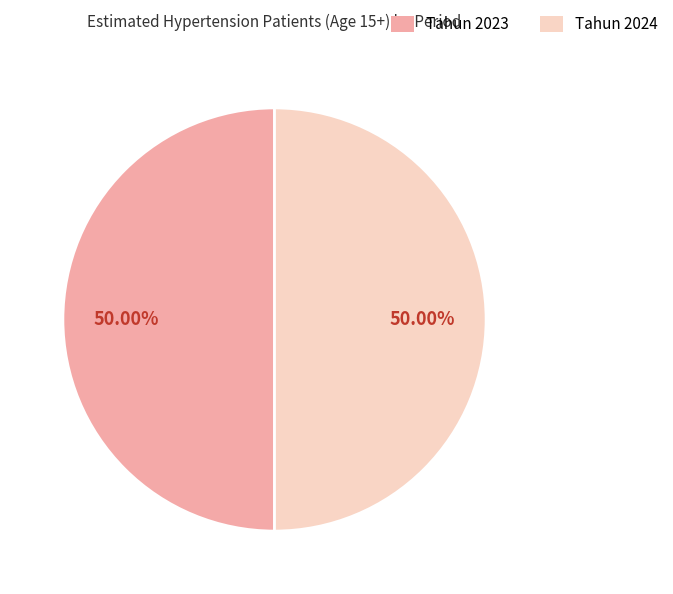

What is the ratio of the value at Tahun 2023 to the value at Tahun 2024?

1.0